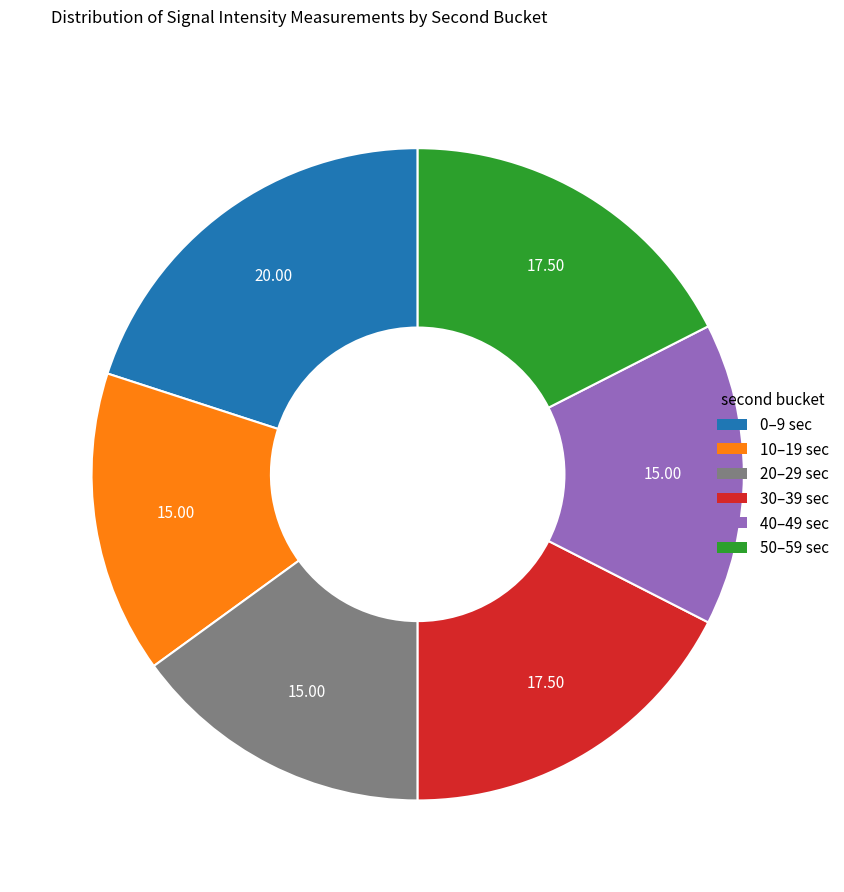

How many slices are in this pie chart?

6